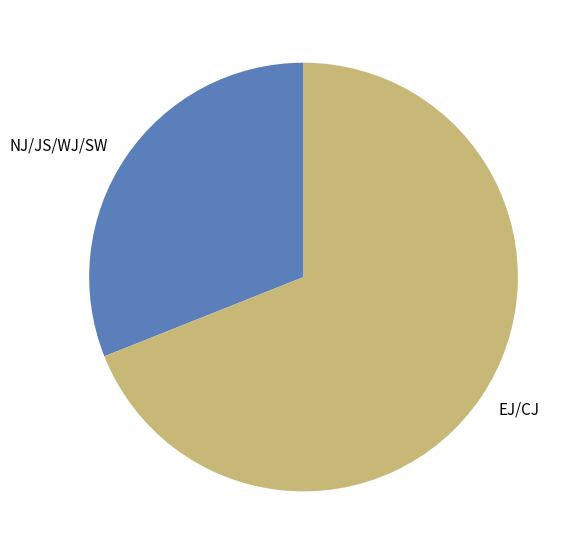

Count the number of slices in the pie.

2